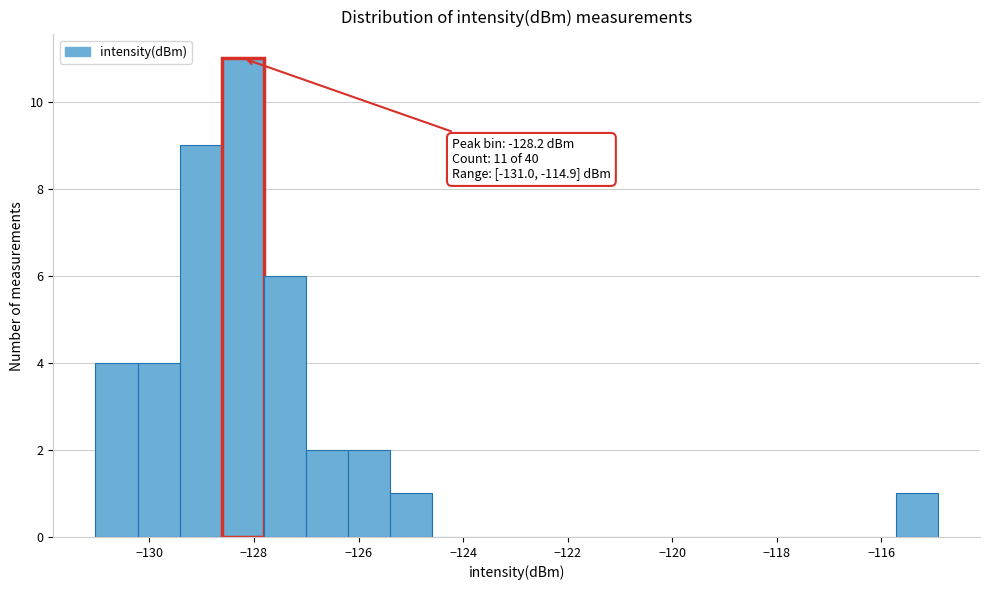

Which range on the x-axis has the tallest bar?

-128.6 to -127.8